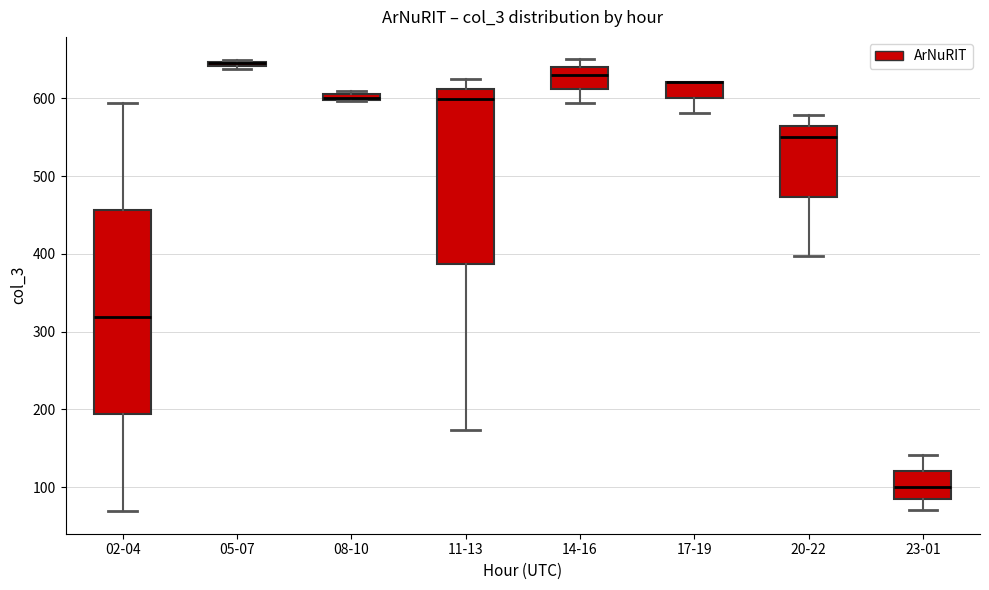

Where does the median line of the box for 02-04 sit on the y-axis? The values are not printed on the chart, so give them approximately, as read against the axis.

320